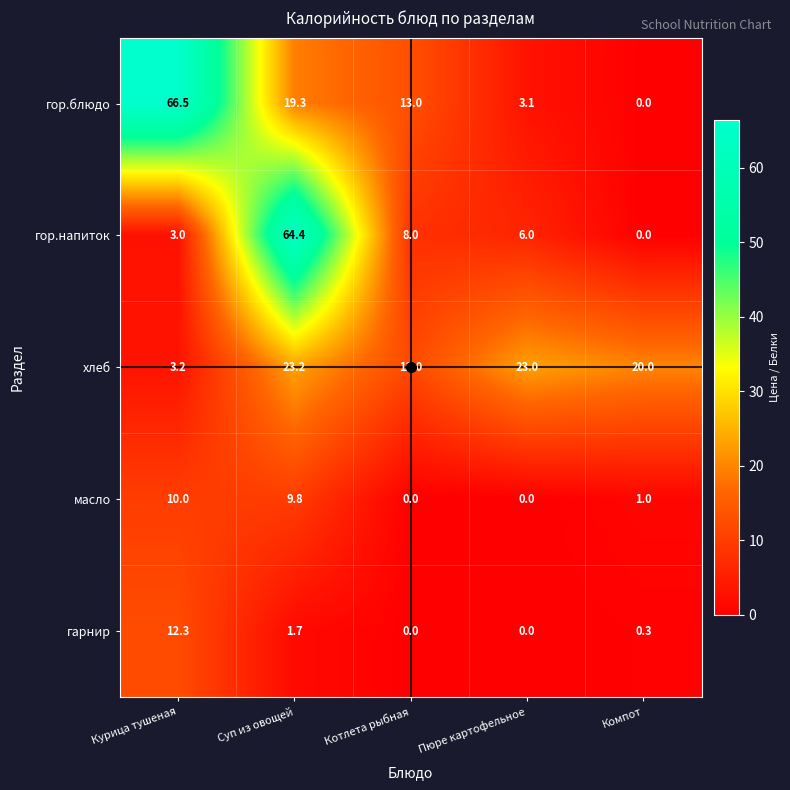

Count the number of data series in this chart.

5